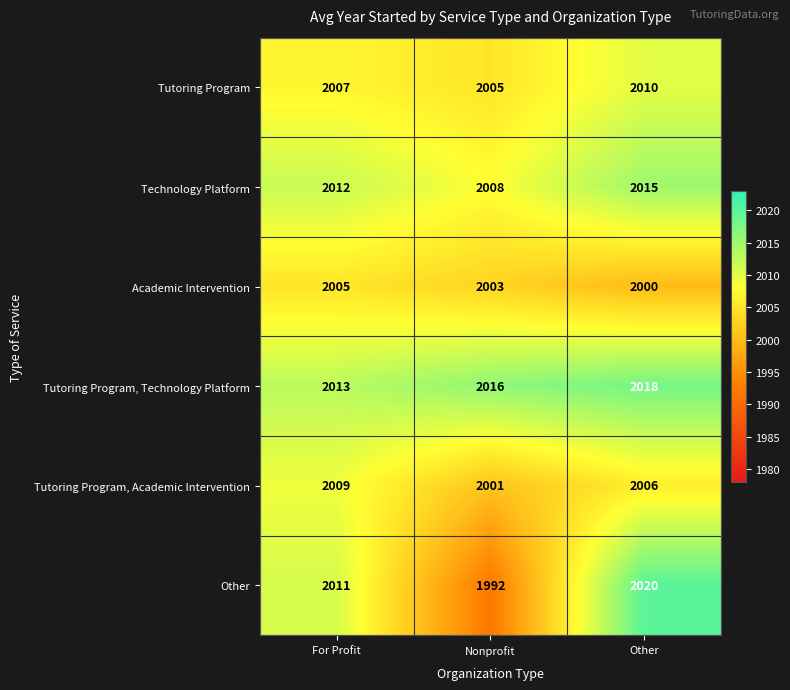

At which category is the sum across all series the highest?

Other